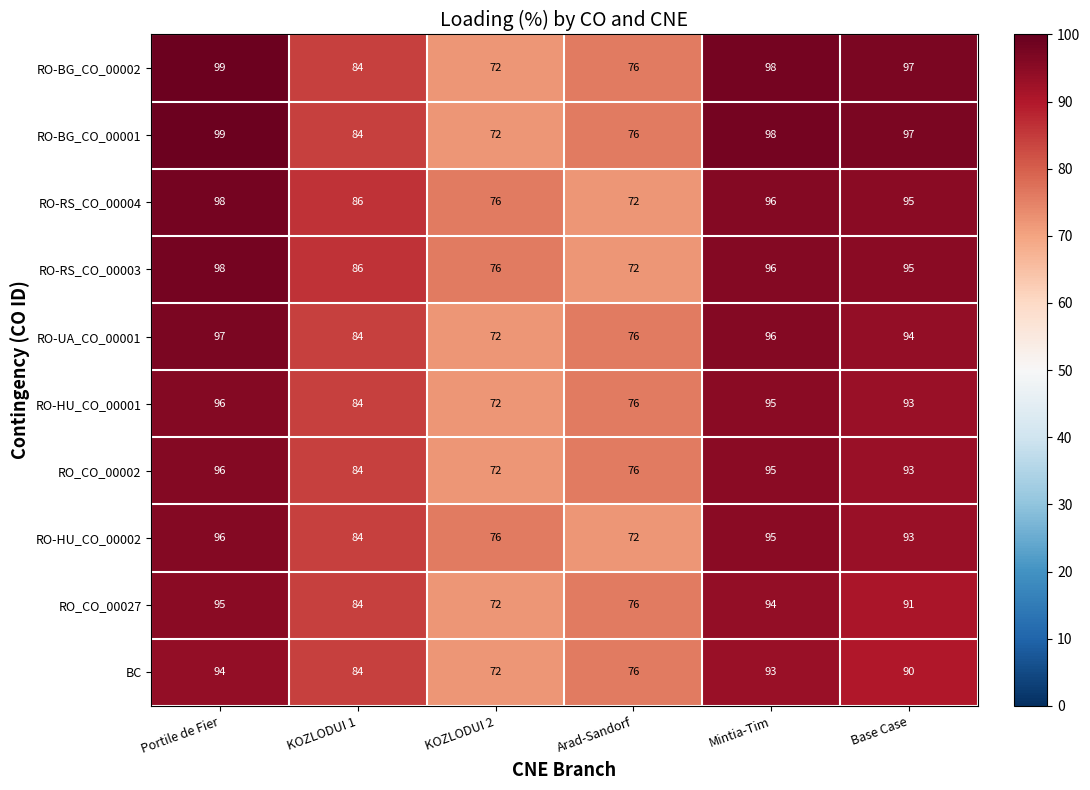

What is the difference between the highest and lowest values at Portile de Fier?

5